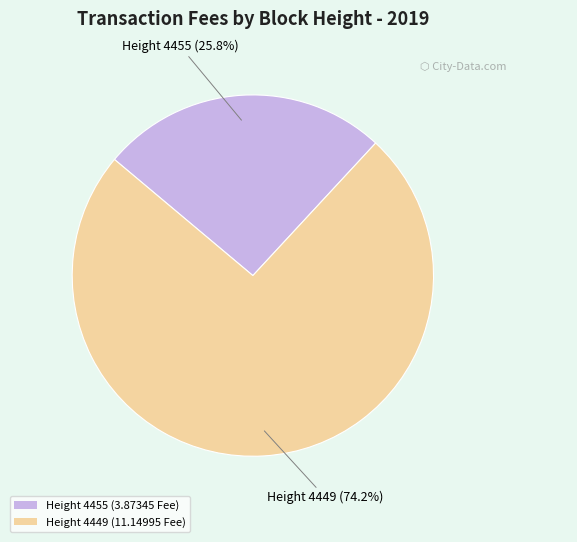

Rank the categories by value from lowest to highest.

Height 4455, Height 4449